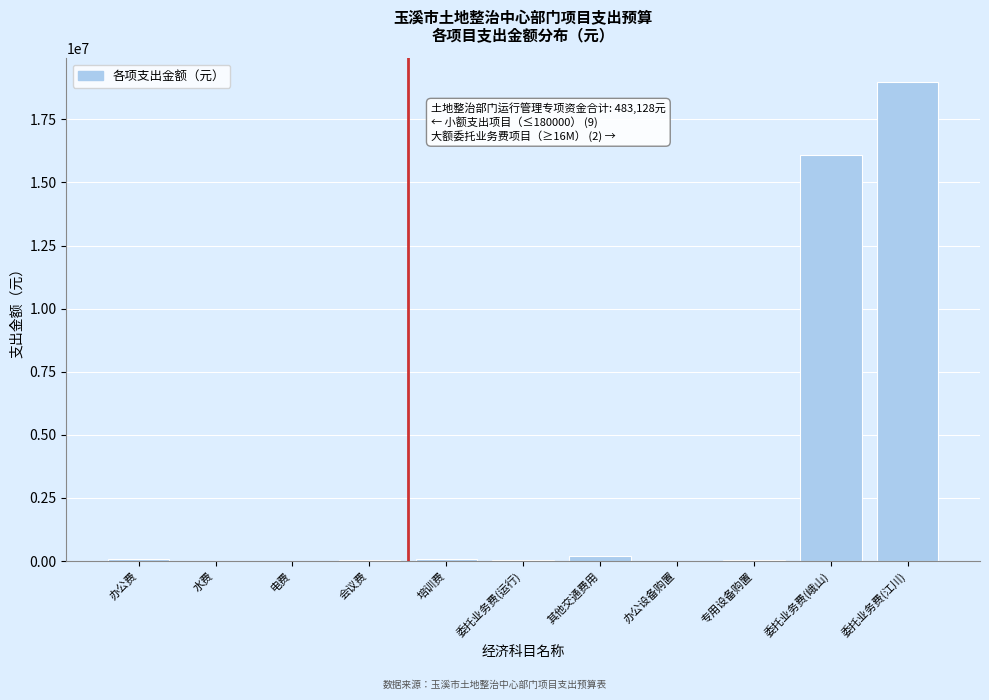

Between 会议费 and 委托业务费(江川), which is larger?

委托业务费(江川)